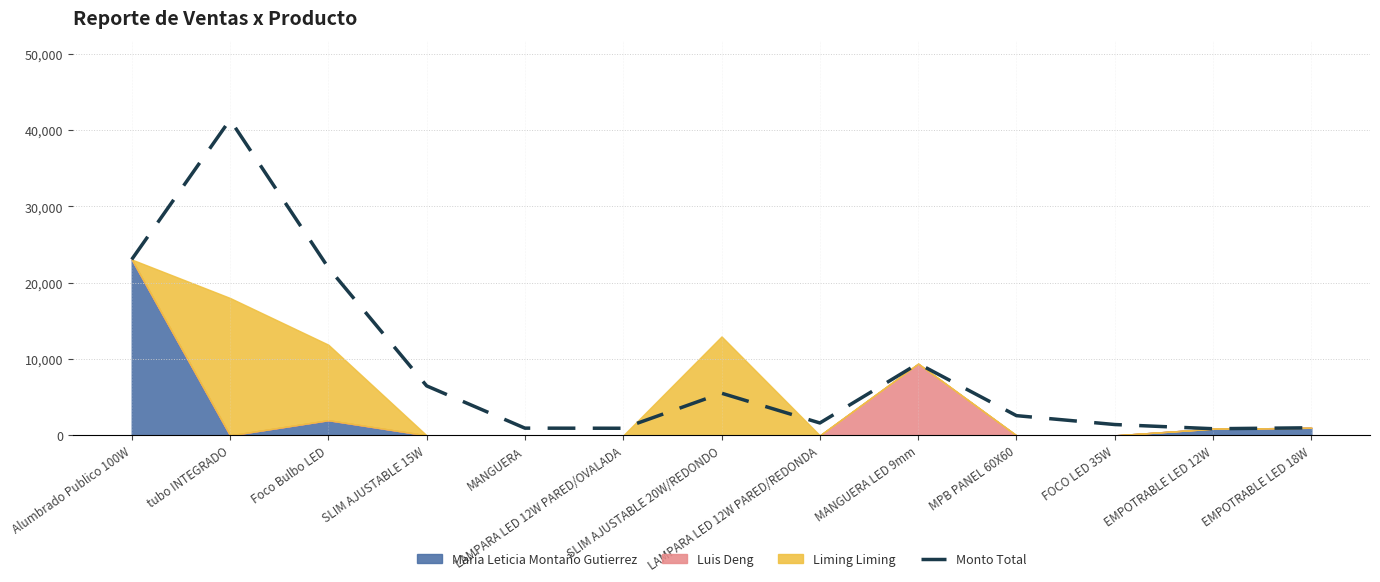

Where is the first local minimum?

LAMPARA LED 12W PARED/OVALADA